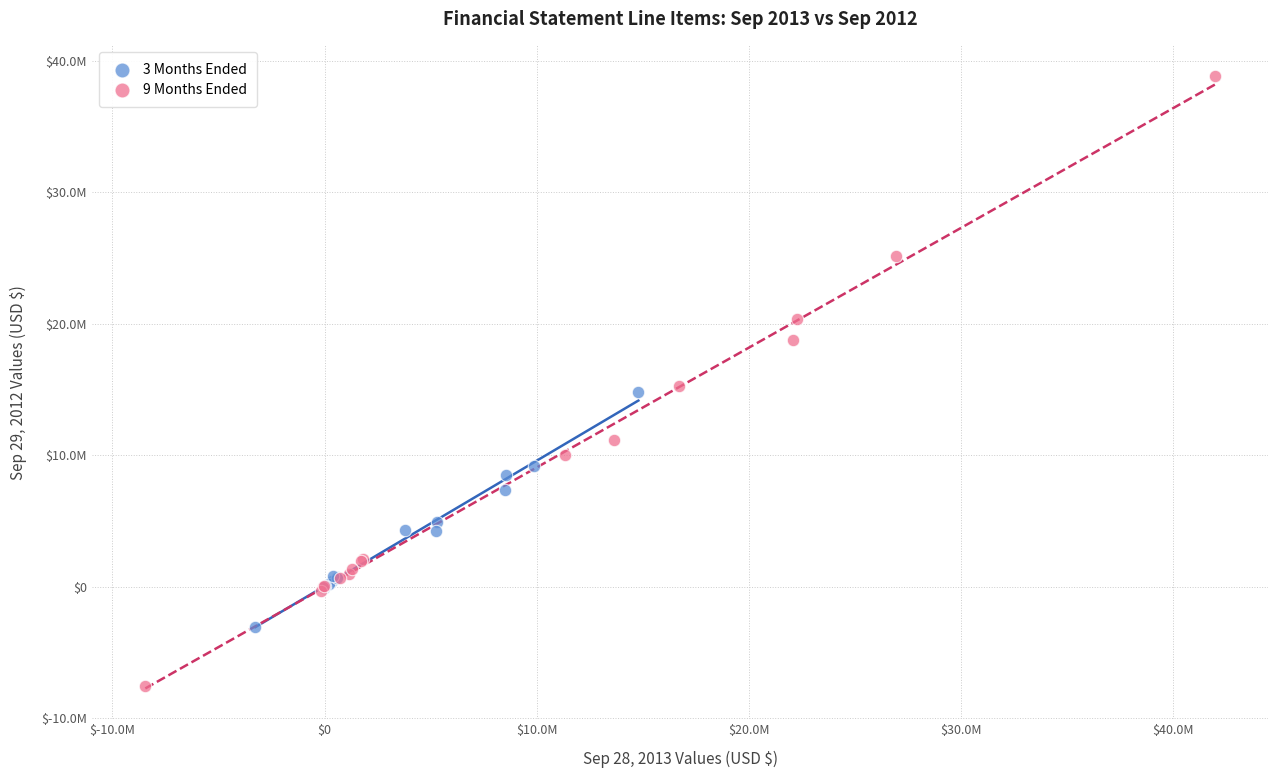

What are all the series names shown in the legend?

3 Months Ended, 9 Months Ended